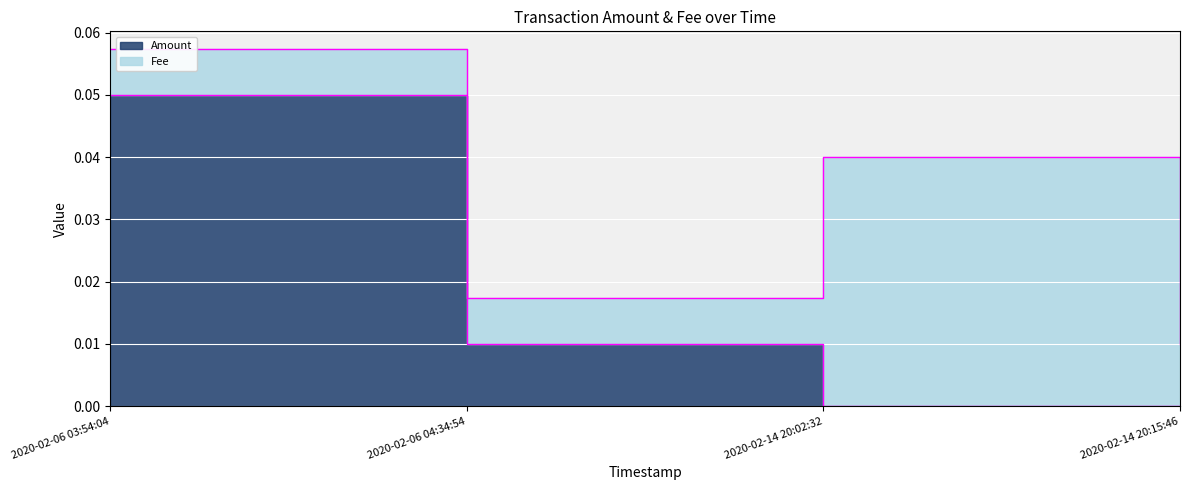

The value at 2020-02-14 20:15:46 is 0.0. True or false?

False